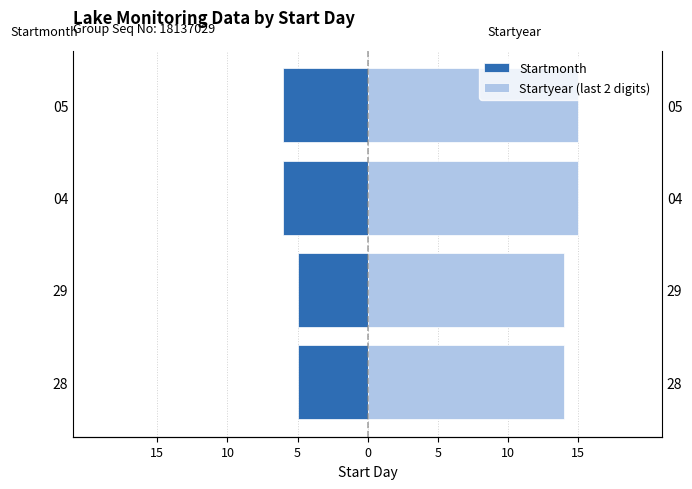

Which series has the largest range (max minus min)?

Startmonth